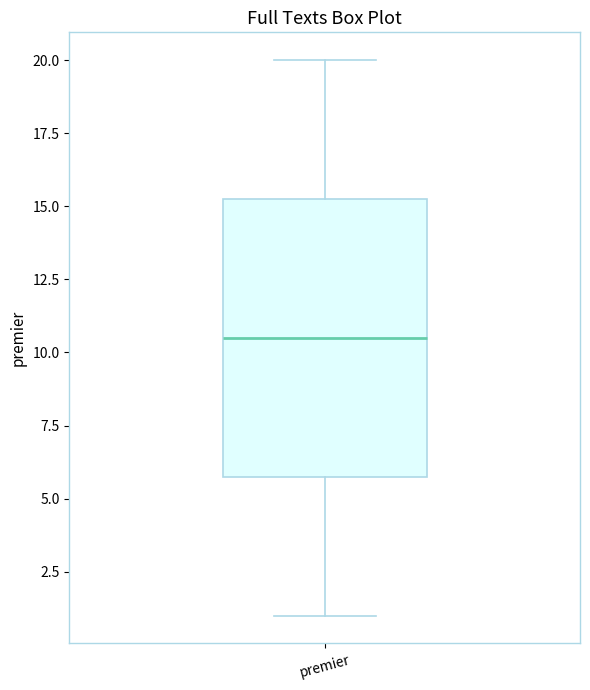

Transcribe this box plot: give where the median line is, the range the box spans, and where the two whiskers end, as read against the y-axis. The values are not printed on the chart, so give them approximately, as read against the axis.

median 10.5, box 6.0 to 15.5, whiskers 1.0 to 20.0